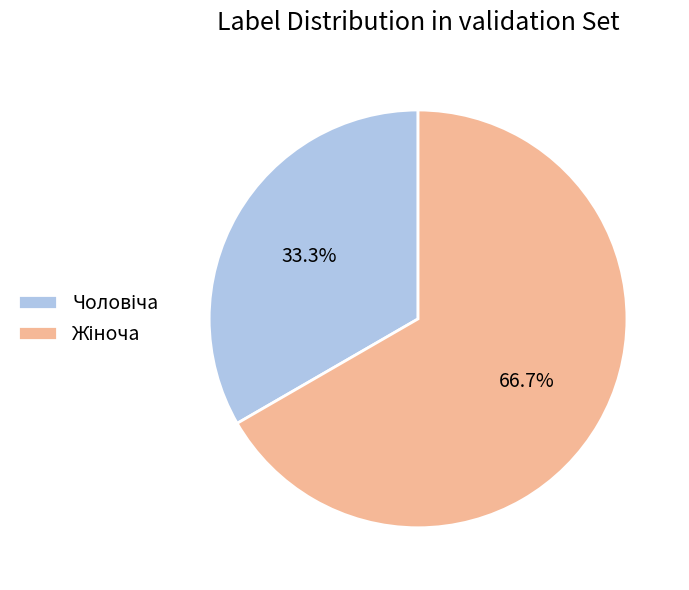

Is there a majority slice in this chart?

Yes